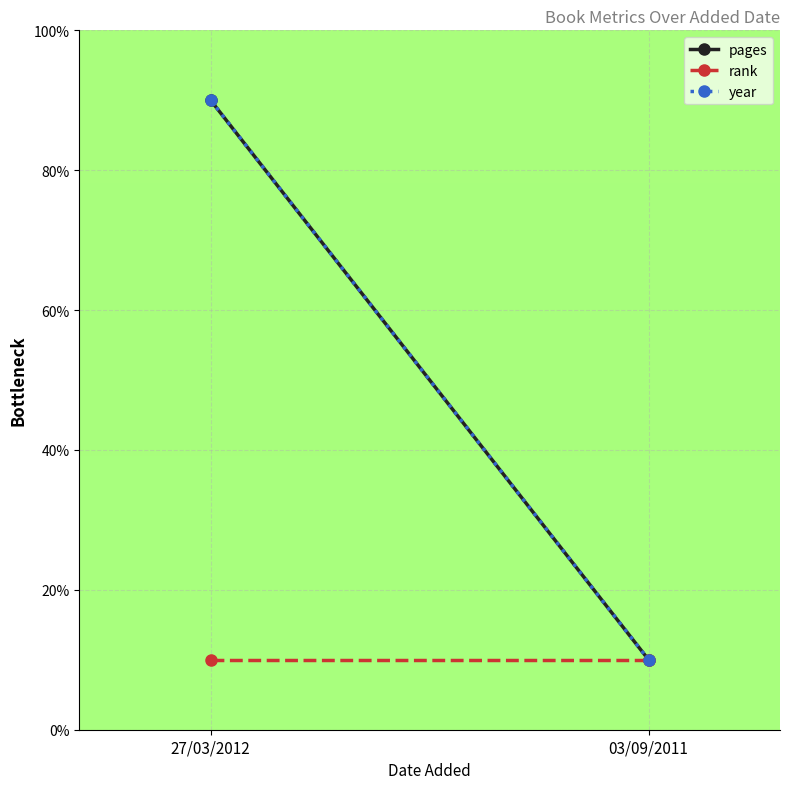

Where does the pages series first go above 89?

27/03/2012